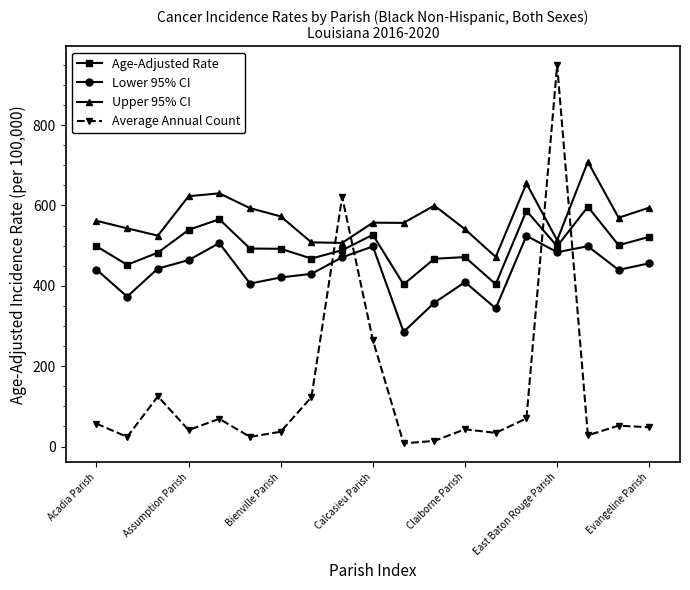

Is this an area chart (filled region under the line)?

No